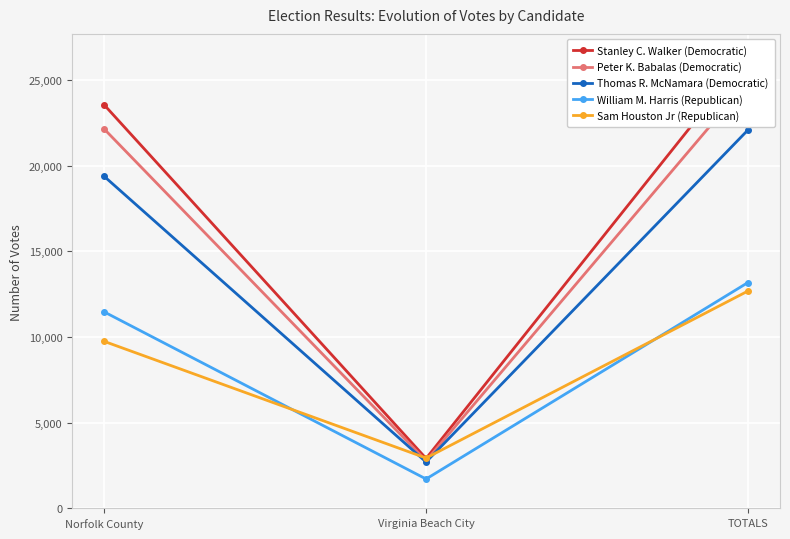

What are all the series names shown in the legend?

Stanley C. Walker (Democratic), Peter K. Babalas (Democratic), Thomas R. McNamara (Democratic), William M. Harris (Republican), Sam Houston Jr (Republican)